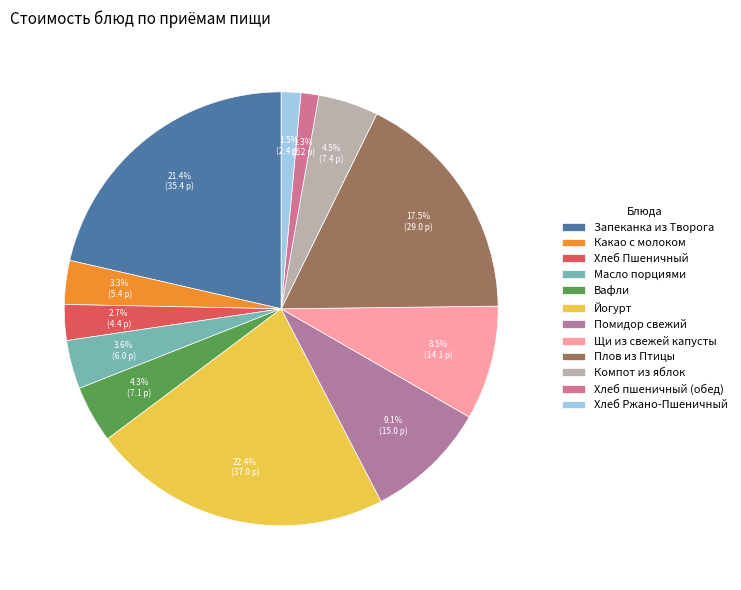

Combined, what portion of the pie is Йогурт and Щи из свежей капусты?

30.9%